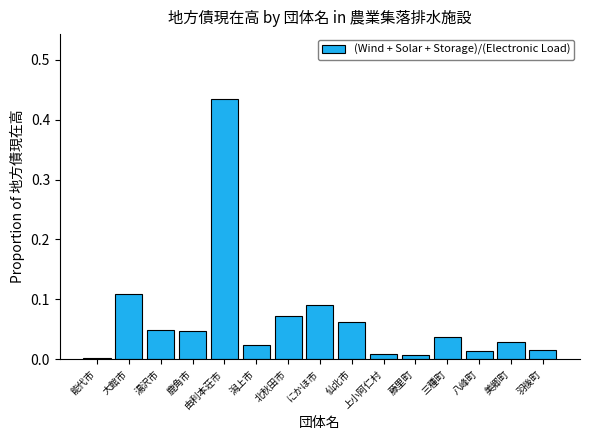

The value at 鹿角市 is 0.0. True or false?

True